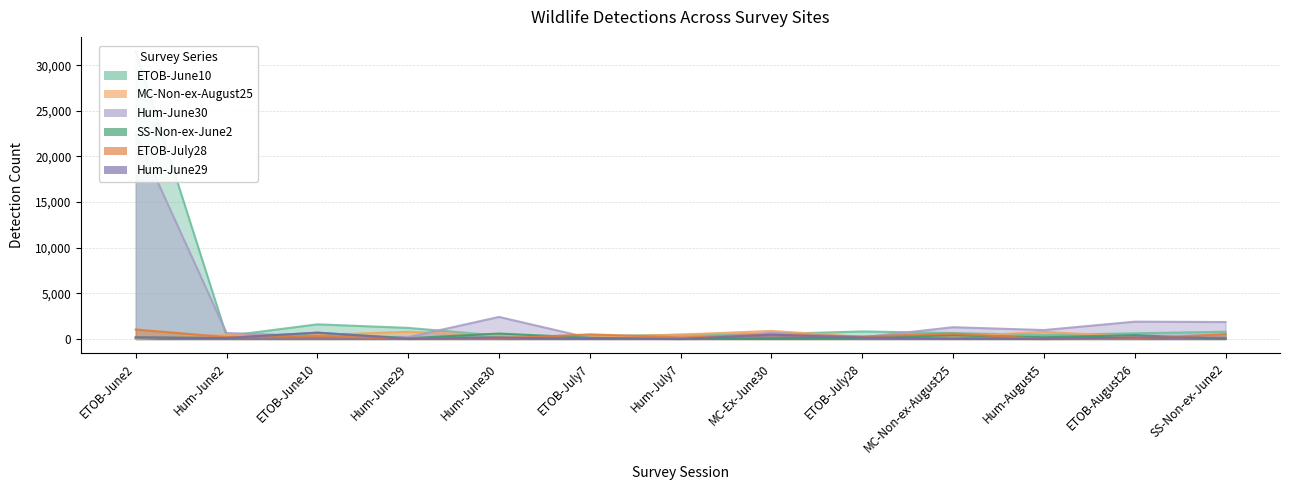

In MC-Non-ex-August25, how many points are lower than both neighbors (excluding endpoints)?

2